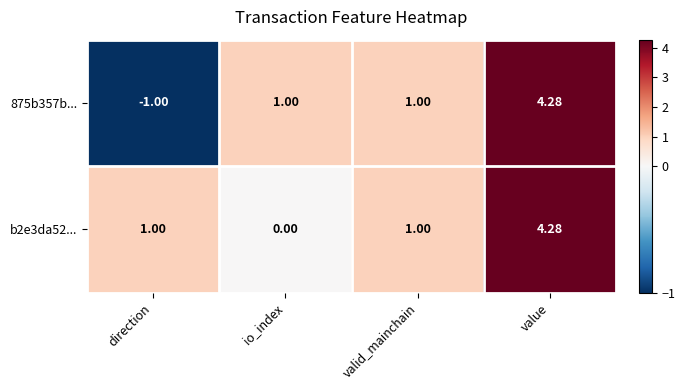

Which label corresponds to the largest value in the chart?

value